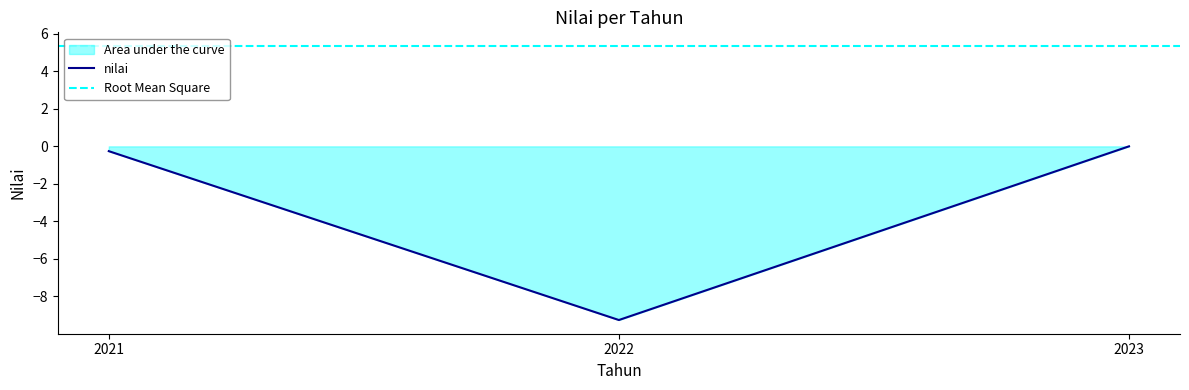

Read the value at 2021.

-0.3